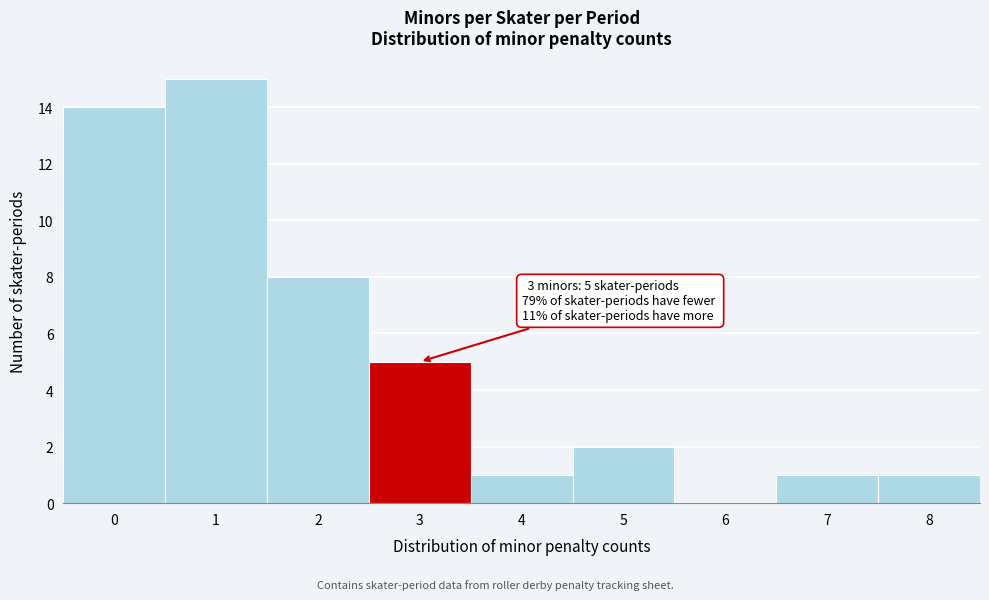

Reading right to left, what are all the values shown in this chart?

8=1	7=1	6=0	5=2	4=1	3=5	2=8	1=15	0=14